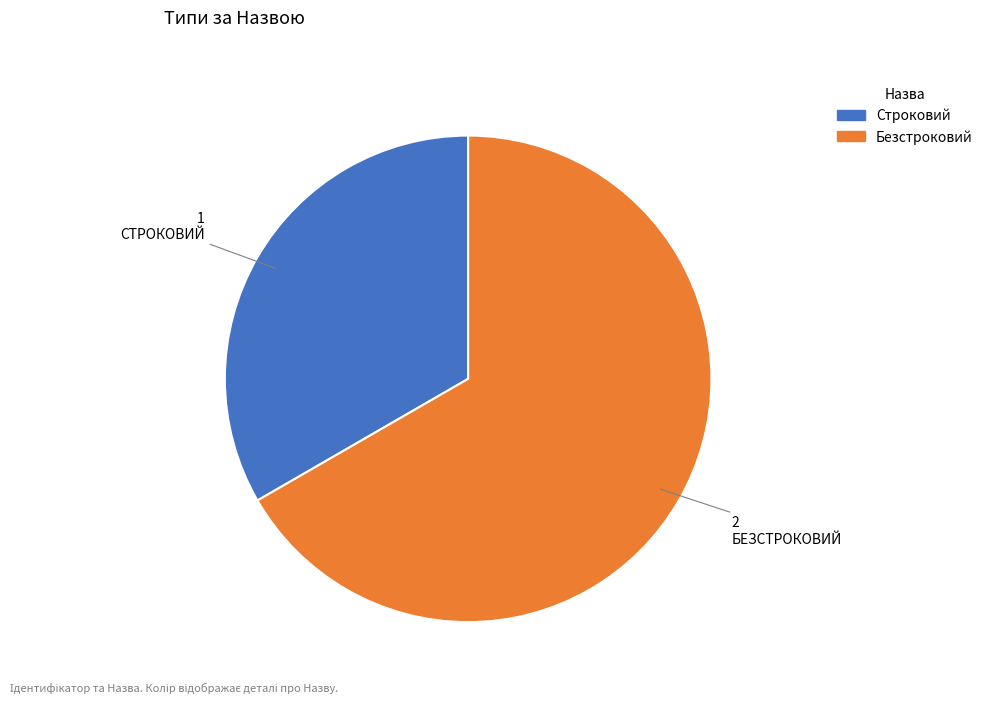

What is the majority slice?

Безстроковий